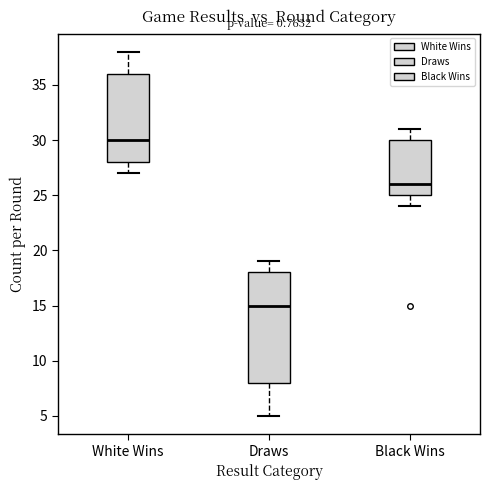

Reading left to right, read every box against the y-axis: the position of its median line, the range the box covers, and the ends of its whiskers. The values are not printed on the chart, so give them approximately, as read against the axis.

White Wins: median 30, box 28 to 36, whiskers 27 to 38
Draws: median 15, box 8 to 18, whiskers 5 to 19
Black Wins: median 26, box 25 to 30, whiskers 24 to 31